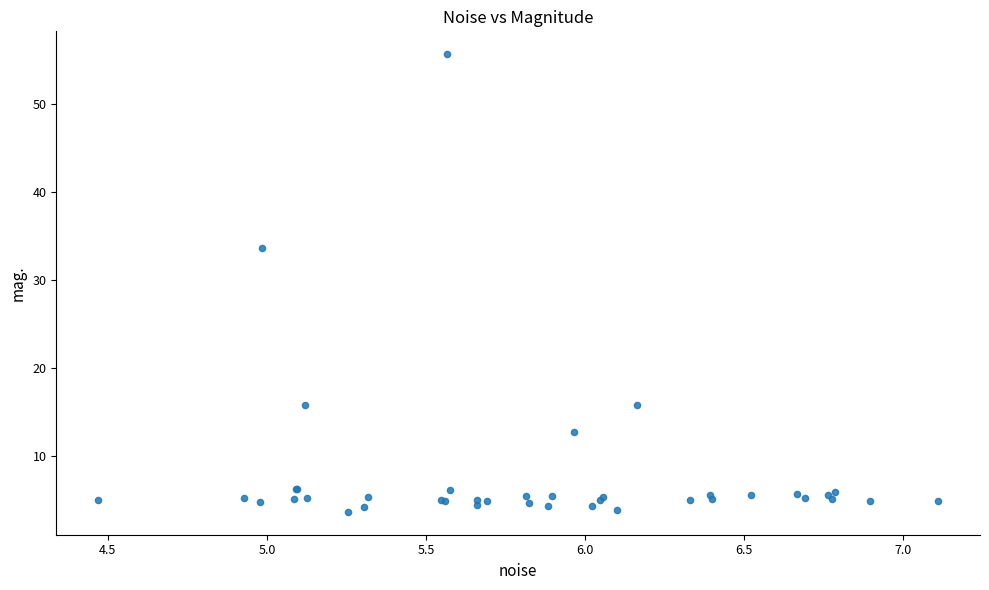

What Y value in the scatter plot is closest to 29?

33.7